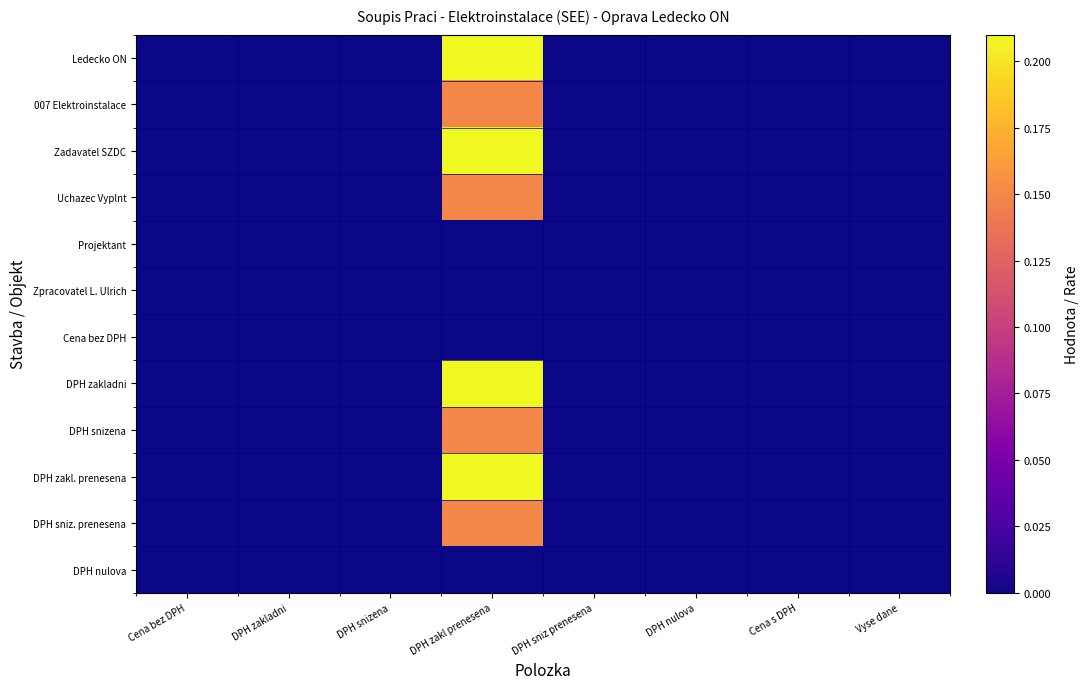

At Vyse dane, list the series in order from largest to smallest.

Ledecko ON, 007 Elektroinstalace, Zadavatel SZDC, Uchazec Vyplnt, Projektant, Zpracovatel L. Ulrich, Cena bez DPH, DPH zakladni, DPH snizena, DPH zakl. prenesena, DPH sniz. prenesena, DPH nulova